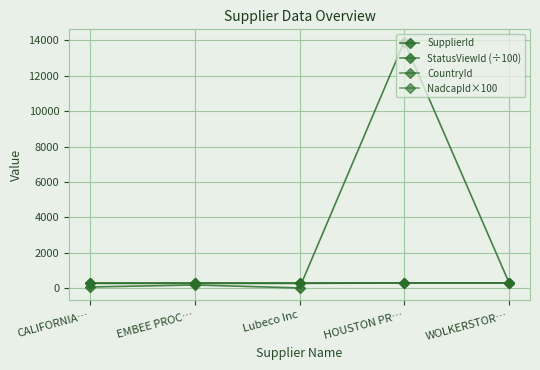

How many categories are shown in the chart?

5